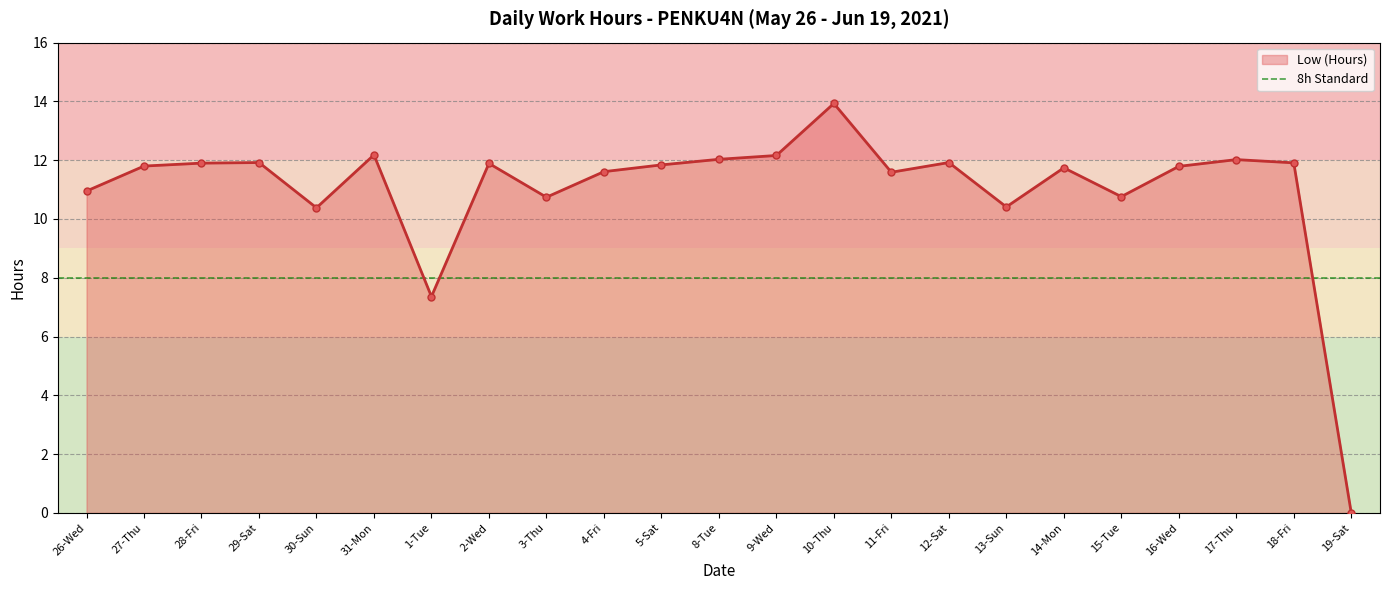

The chart shows a value of 13.9 at 10-Thu. True or false?

True